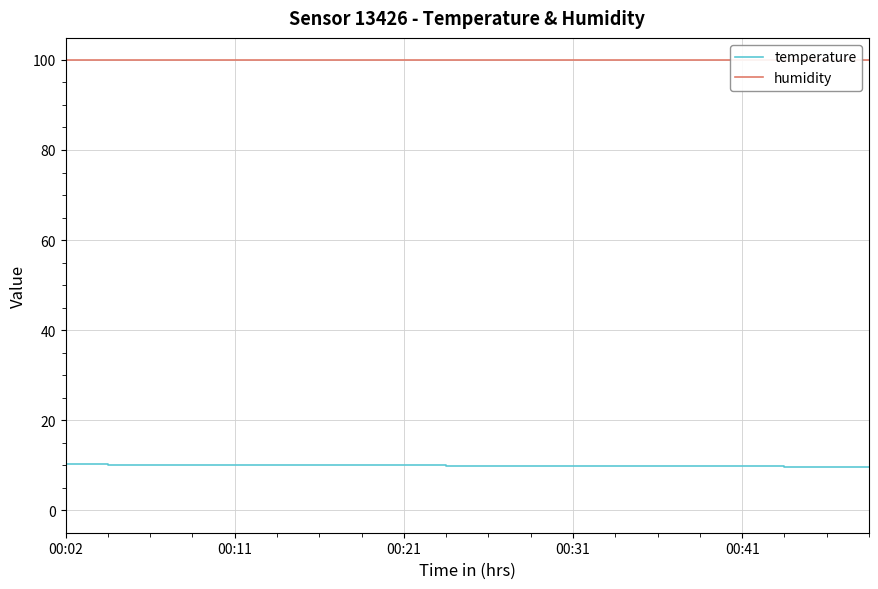

What is the difference between the highest and lowest values at 17?

90.1